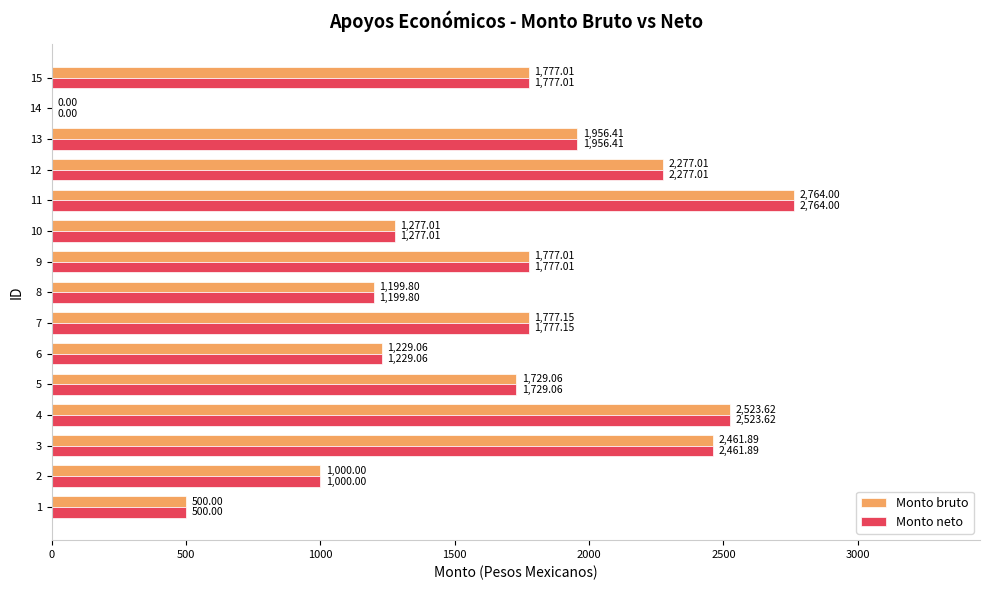

What is the average value of the Monto neto series?

1616.6